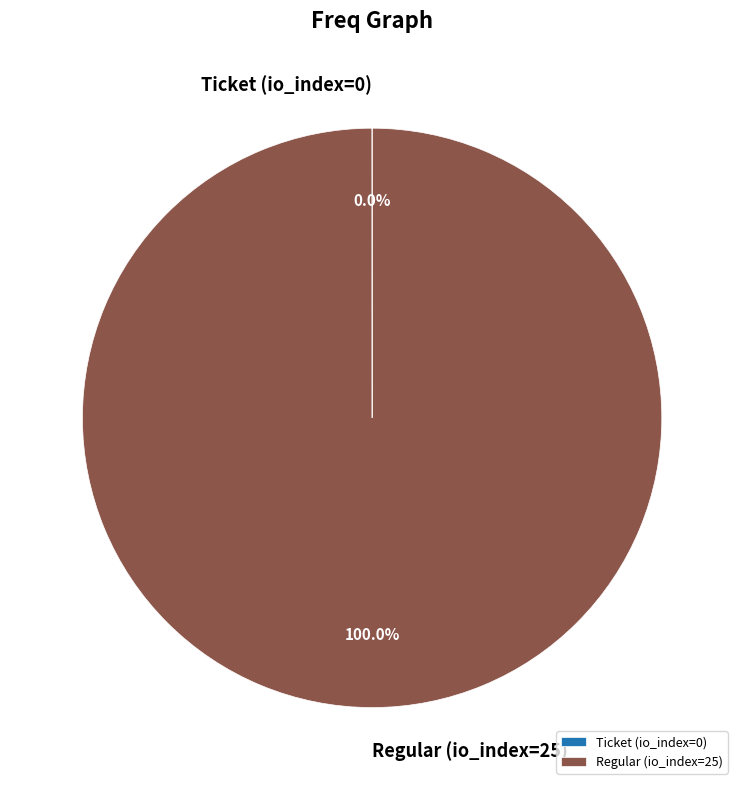

Does Regular (io_index=25) account for over 50% of the chart?

Yes